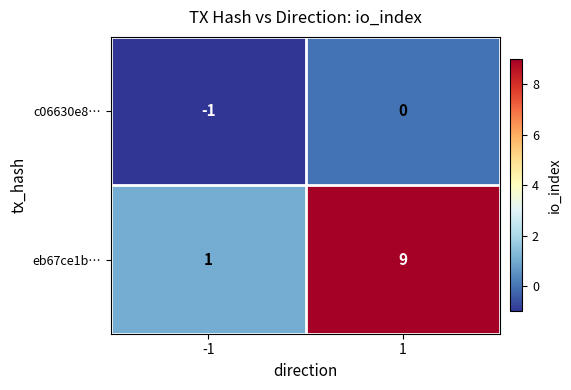

Count the number of data series in this chart.

2